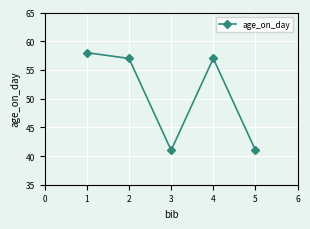

Reading left to right, what are all the values shown in this chart?

1=58	2=57	3=41	4=57	5=41